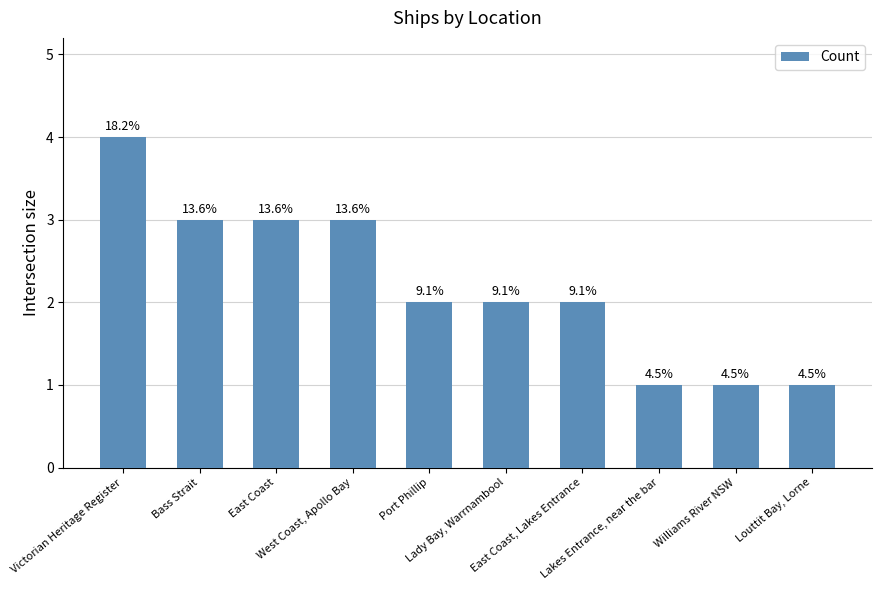

What is the sum of the values at Williams River NSW and East Coast, Lakes Entrance?

3